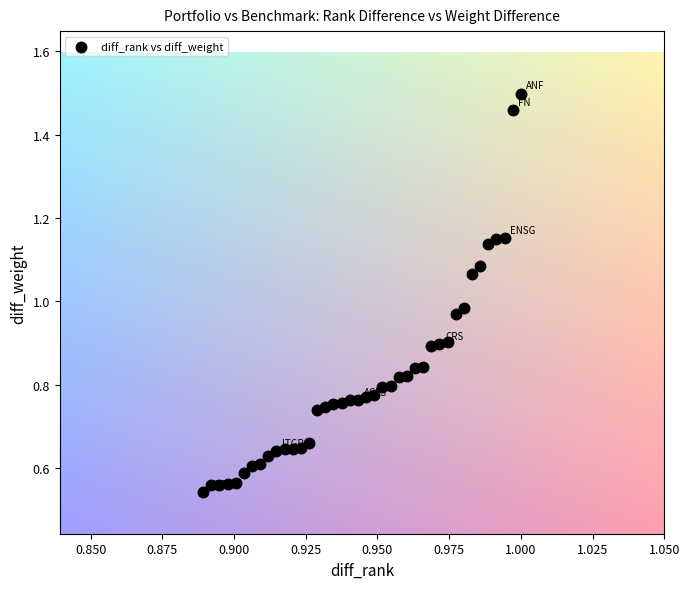

How many points are shown in the scatter plot?

40